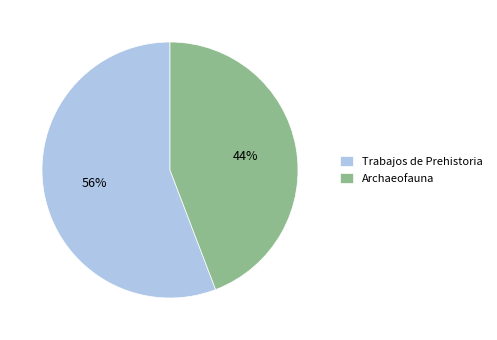

What is the ratio of the value at Trabajos de Prehistoria to the value at Archaeofauna?

1.3